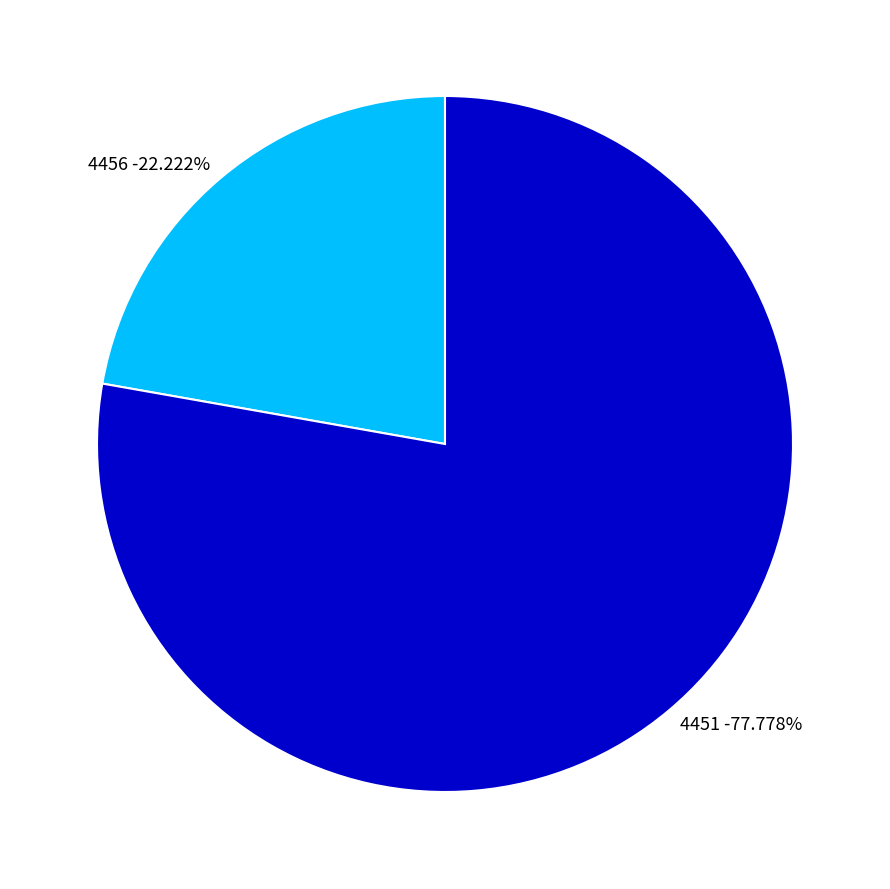

Rank the categories by value from lowest to highest.

4456, 4451